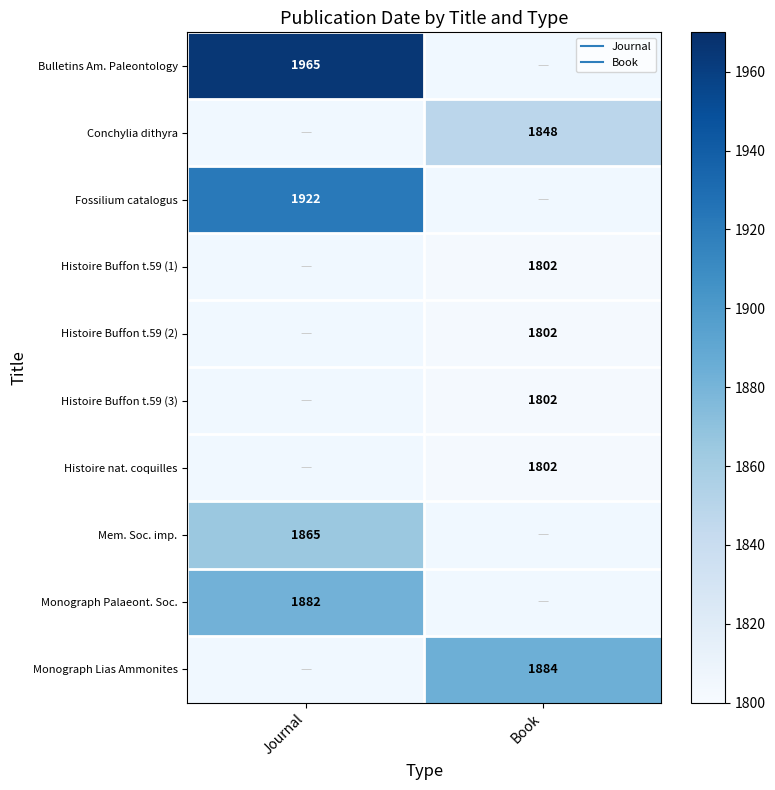

Which label corresponds to the largest value in the chart?

Journal